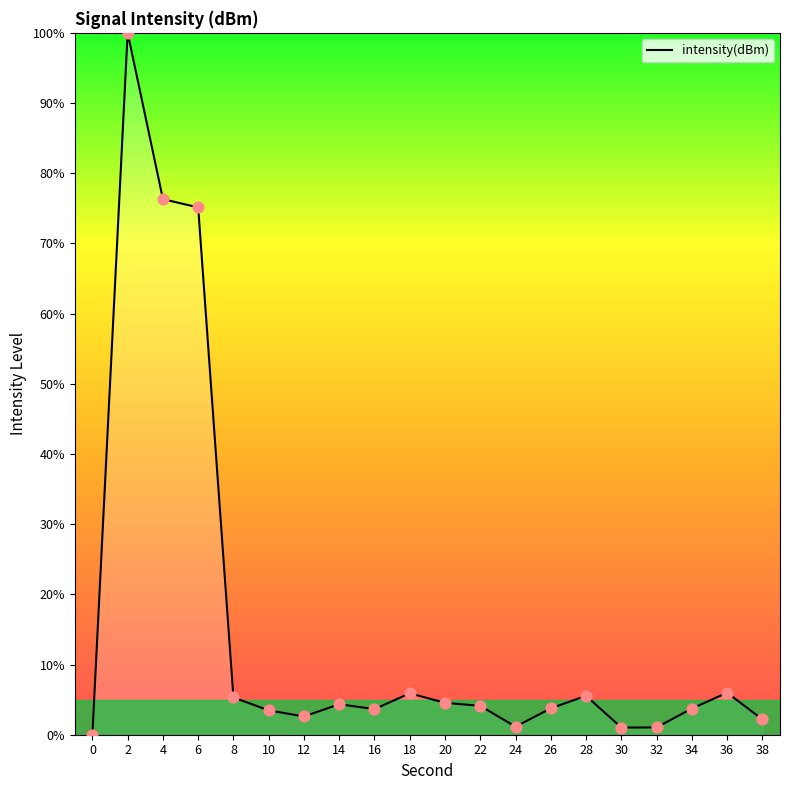

What is the change in value from 6 to 34?

-71.4